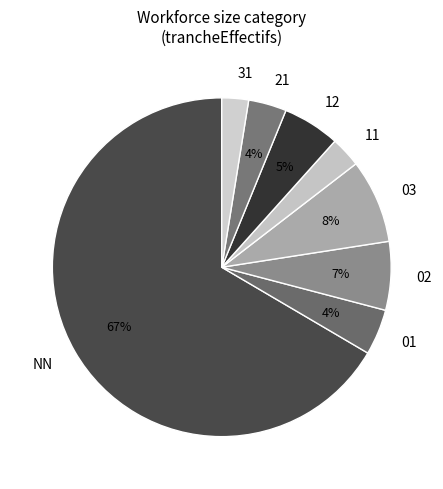

To the nearest percent, what is the average slice percentage?

12%